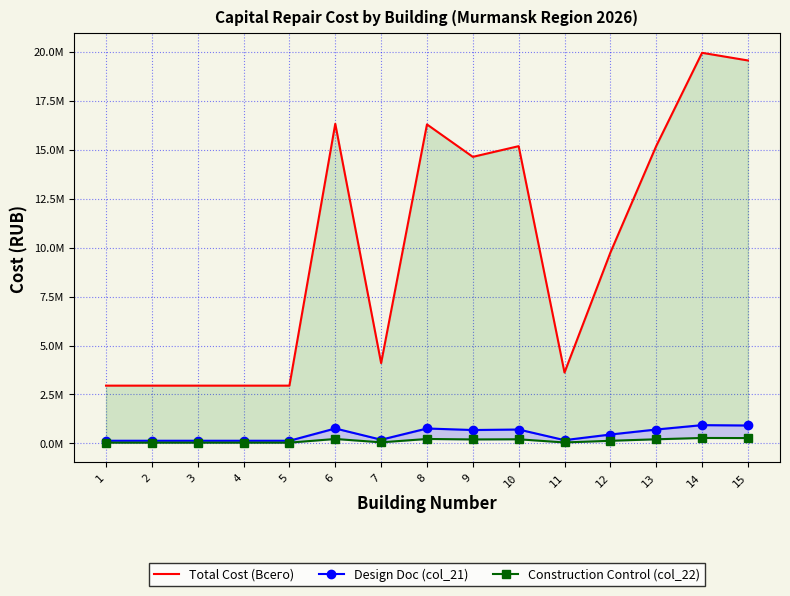

Which series changed the most between 6 and 8?

Total Cost (Всего)